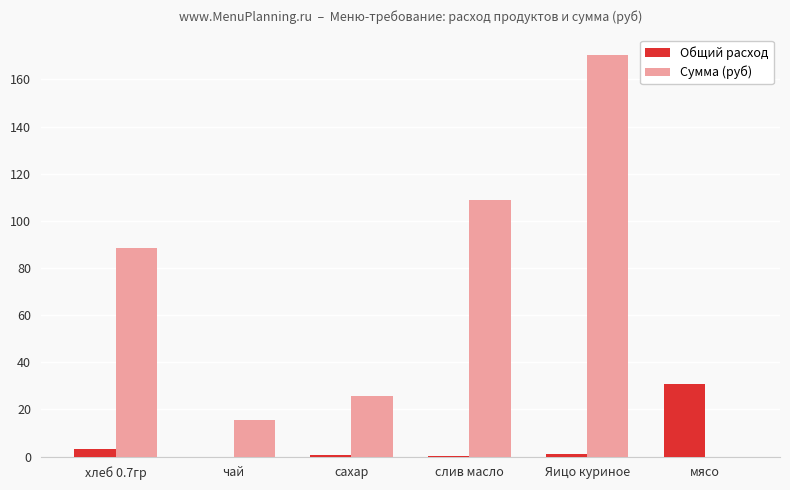

Between хлеб 0.7гр and сахар, which series saw the biggest shift?

Сумма (руб)